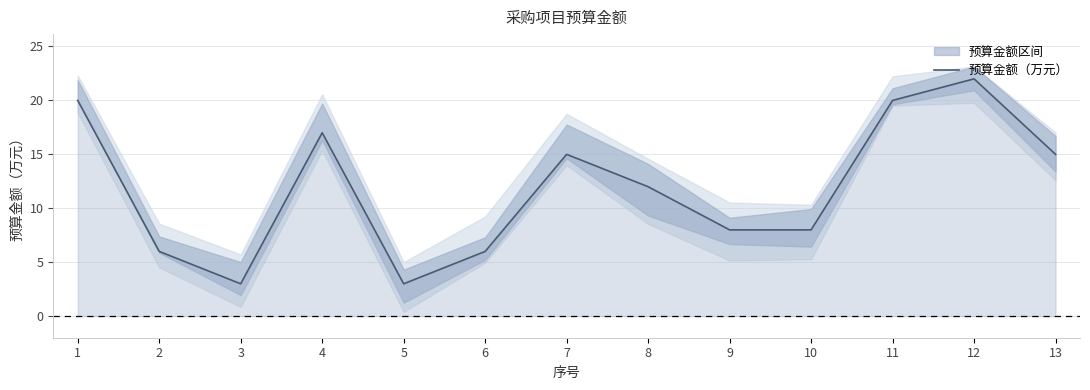

The value at 12 is 22. True or false?

True